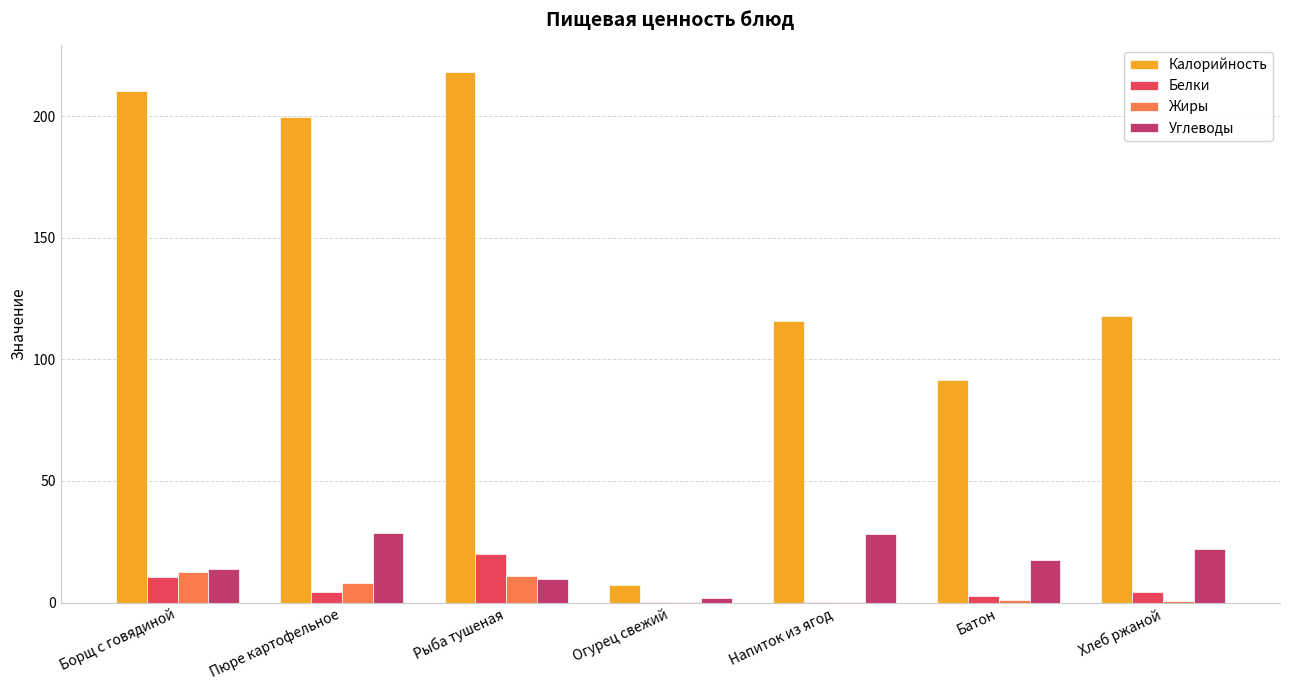

Which series changed the most between Батон and Хлеб ржаной?

Калорийность